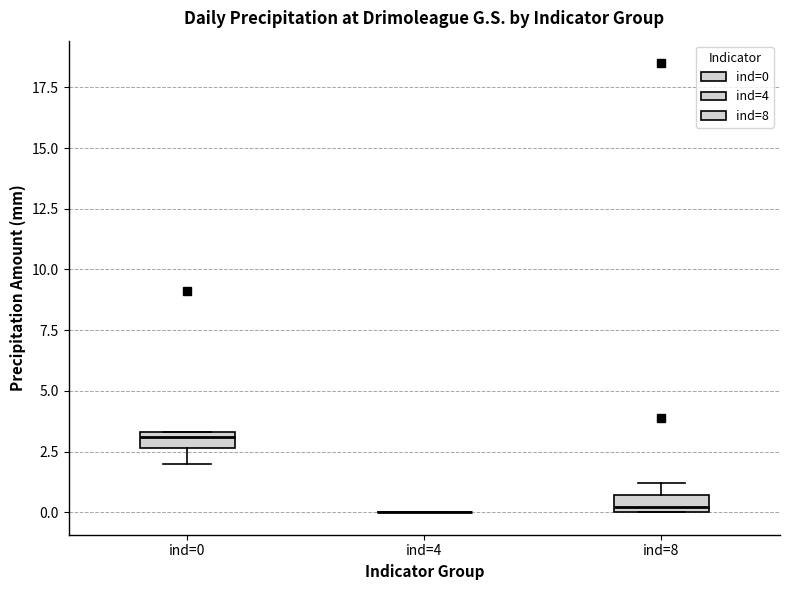

Where does the median line of the box for ind=0 sit on the y-axis? The values are not printed on the chart, so give them approximately, as read against the axis.

3.0